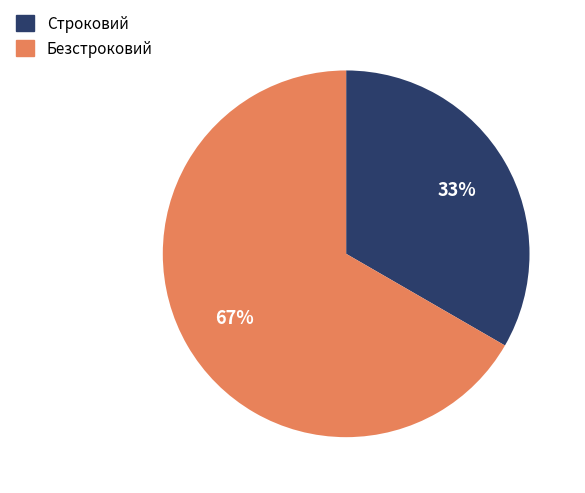

To the nearest percent, what percentage of the pie is Строковий?

33%